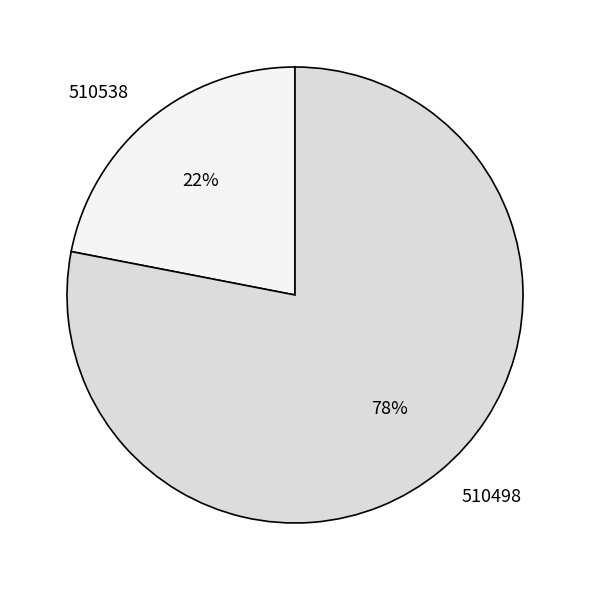

True or false: 510538 accounts for 13% of the total.

False